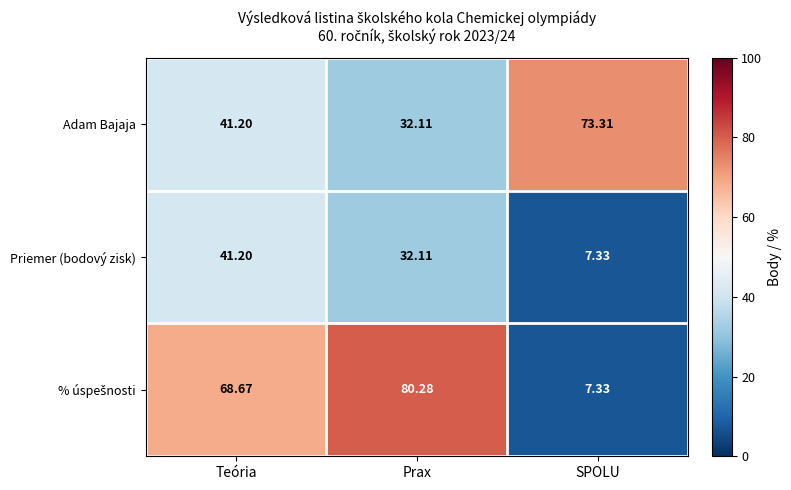

Which category has the highest value across all series?

Prax